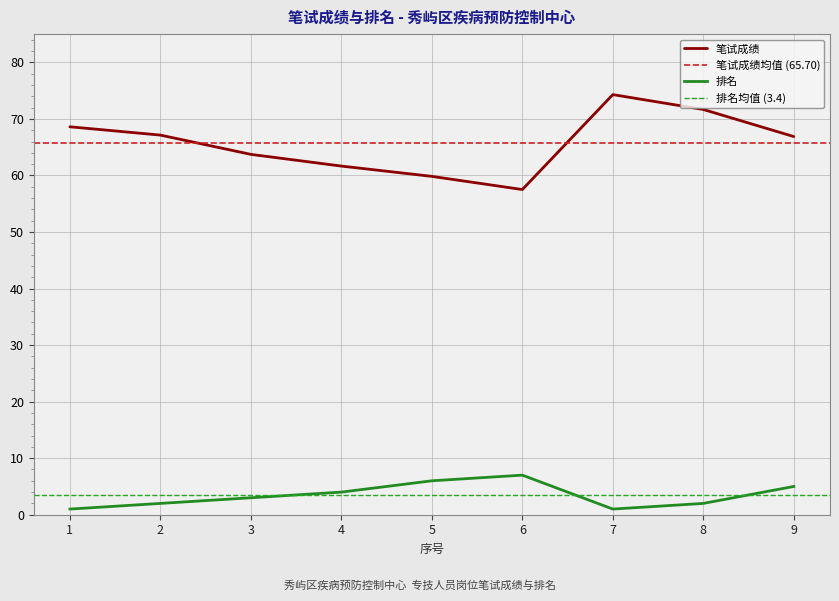

Reading left to right, list all the values displayed in this chart.

笔试成绩: 68.6	67.1	63.7	61.7	59.8	57.5	74.3	71.7	66.9
排名: 1.0	2.0	3.0	4.0	6.0	7.0	1.0	2.0	5.0